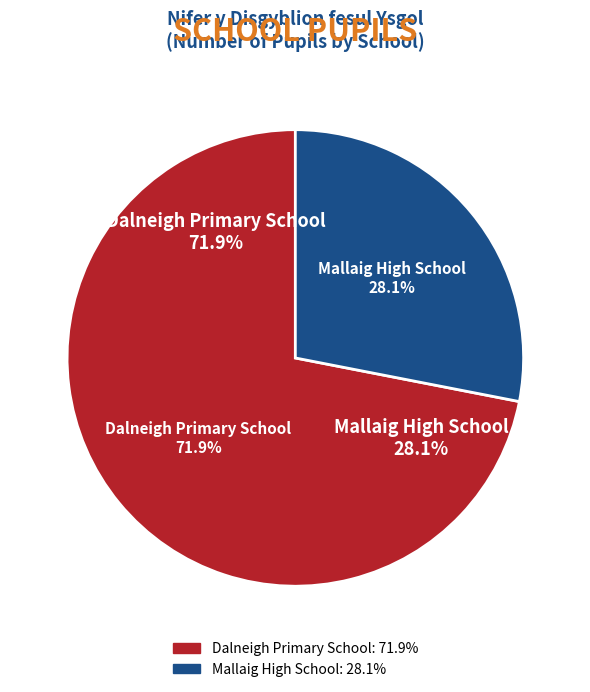

Rank the categories by value from highest to lowest.

Dalneigh Primary School, Mallaig High School